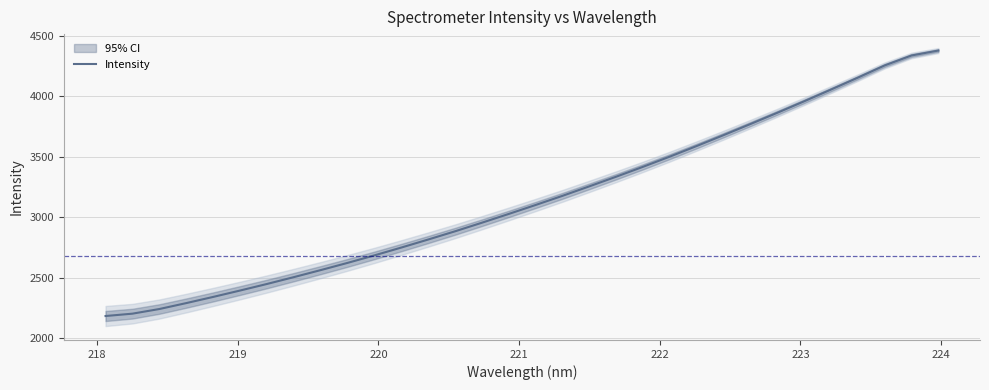

What is the highest value of the Intensity series?

4377.6